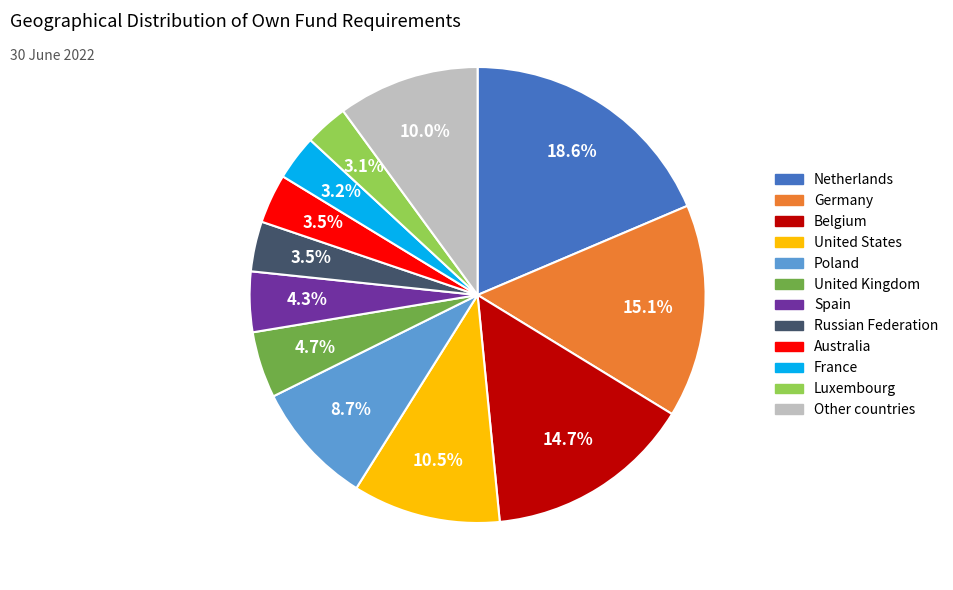

How many segments does this pie chart have?

12